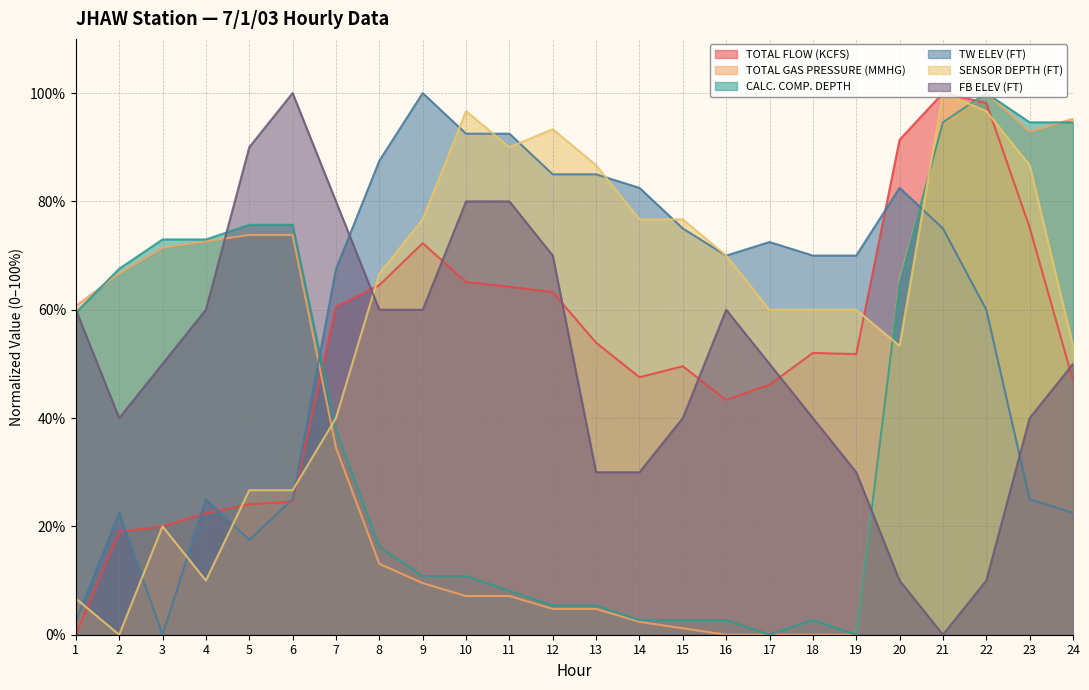

Is it true that FB ELEV (FT) equals 10.0 at 22?

True